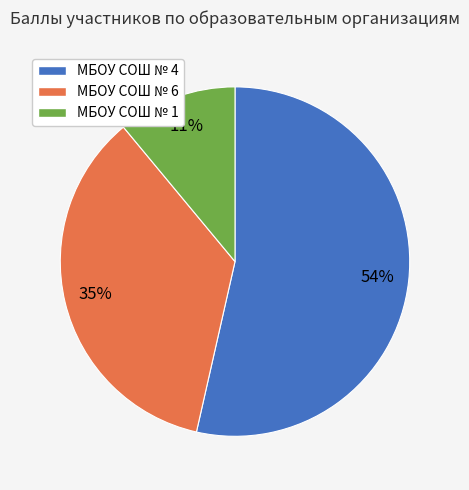

Combined, do МБОУ СОШ № 1 and МБОУ СОШ № 4 account for over 50%?

Yes